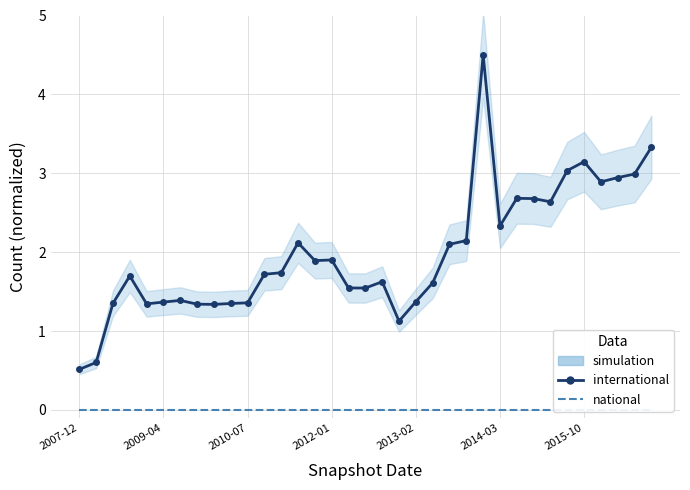

List the labels in order of international value, largest first.

24, 34, 30, 29, 33, 32, 31, 26, 27, 28, 25, 23, 13, 22, 15, 14, 12, 11, 2012-01, 18, 21, 16, 17, 2015-10, 20, 2014-03, 10, 2010-07, 9, 2013-02, 7, 8, 19, 2009-04, 2007-12